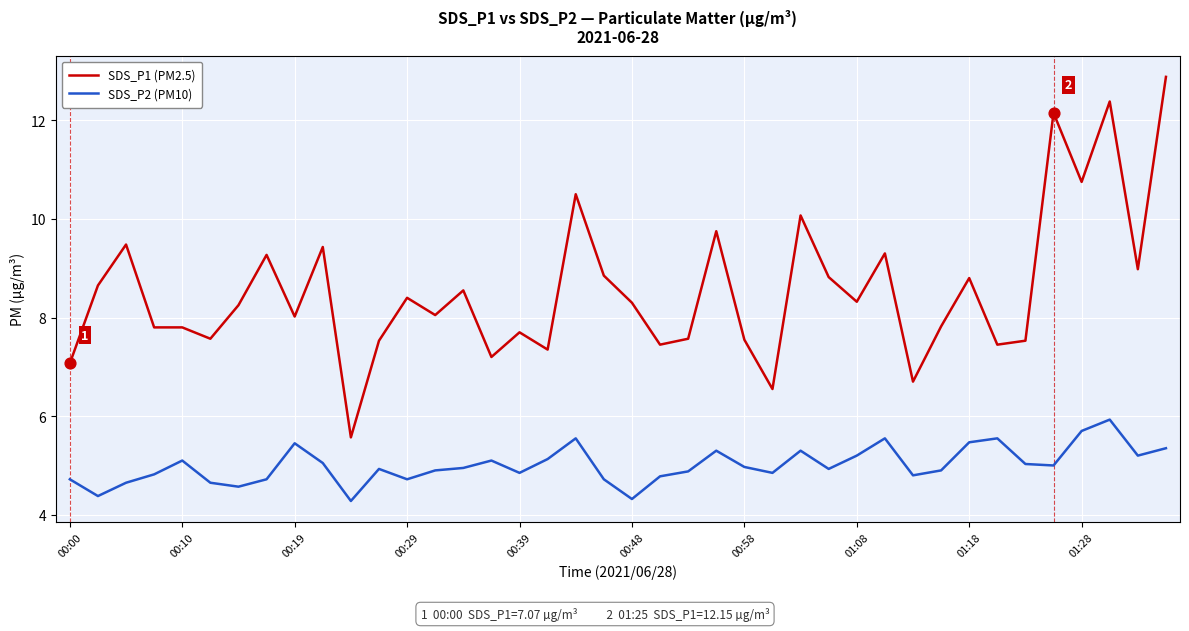

Which series has the largest total across all categories?

SDS_P1 (PM2.5)